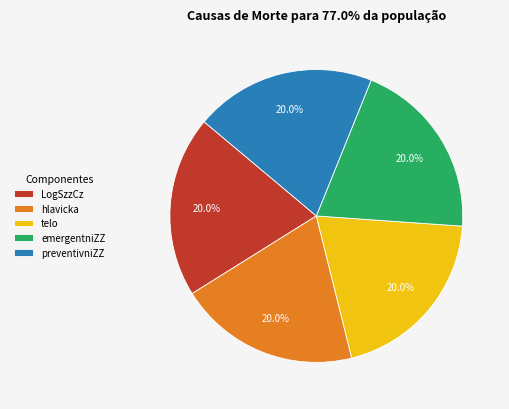

Does LogSzzCz represent more than half of the total?

No